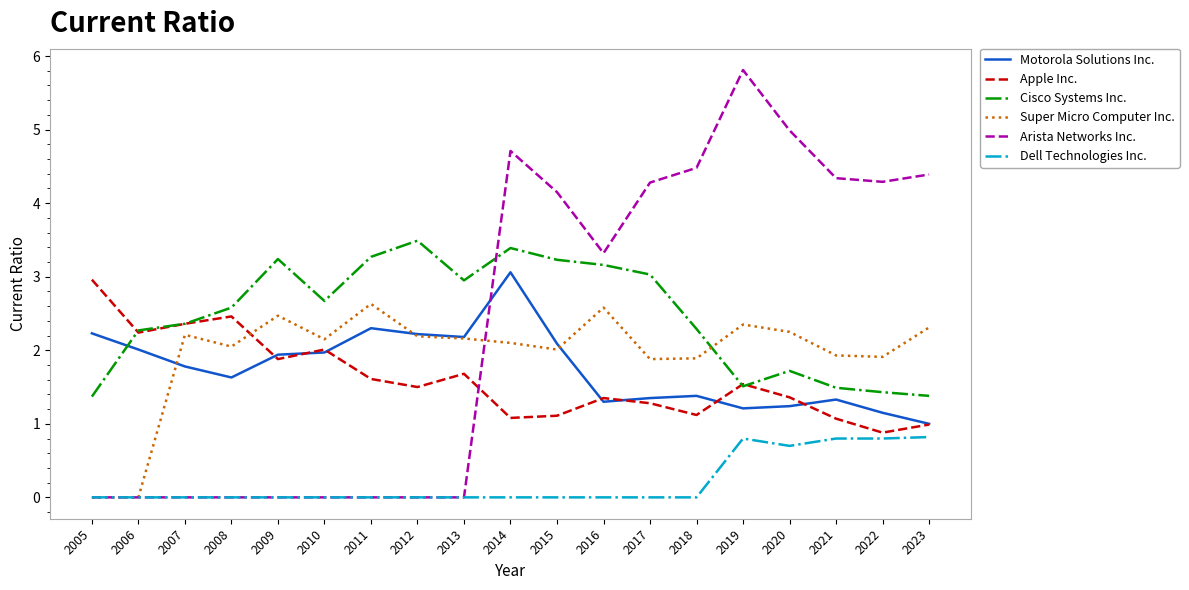

What is the greatest value displayed?

5.8